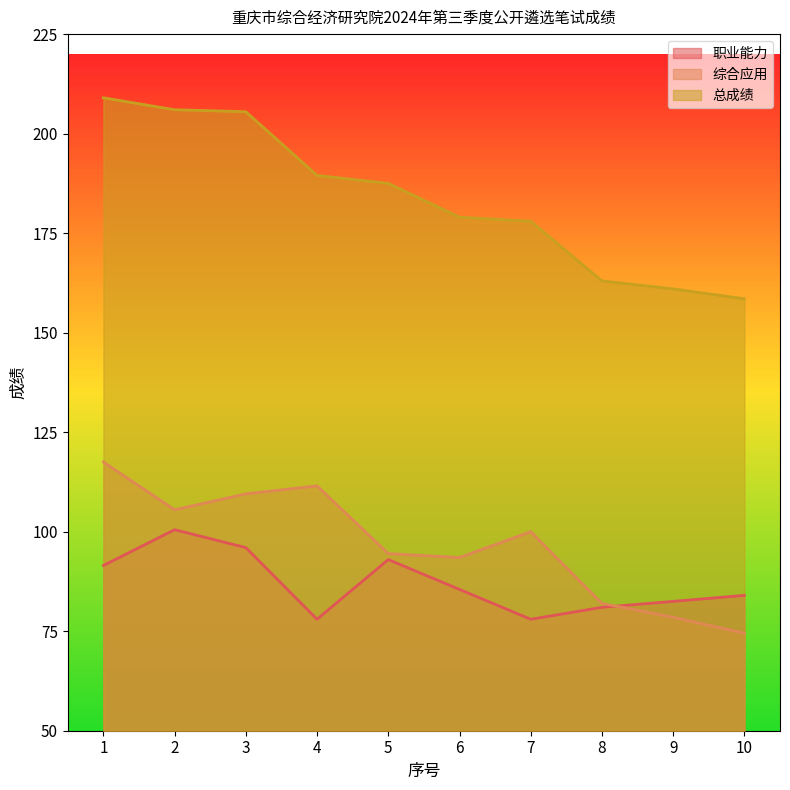

What is the sum of the 职业能力 values at 9 and 2?

183.0